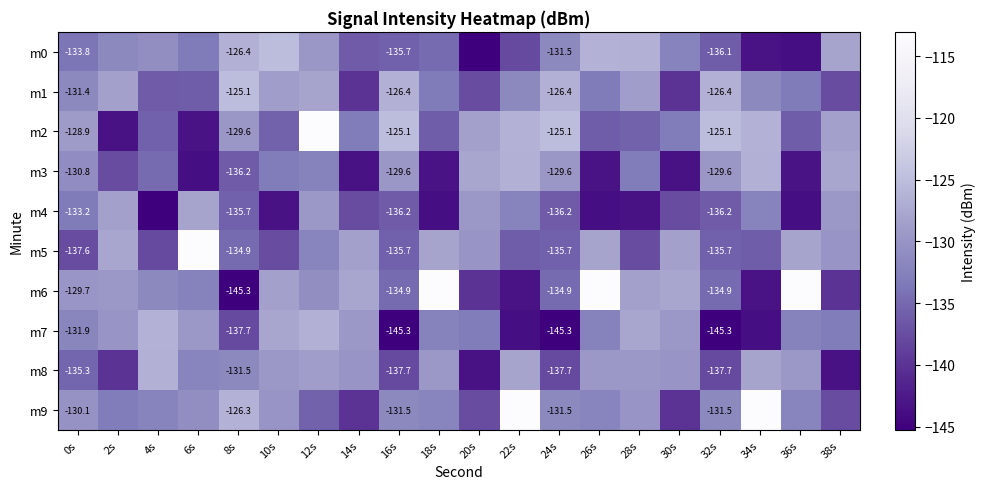

Is the value of m8 at 32s greater than the value of m1 at 26s?

No